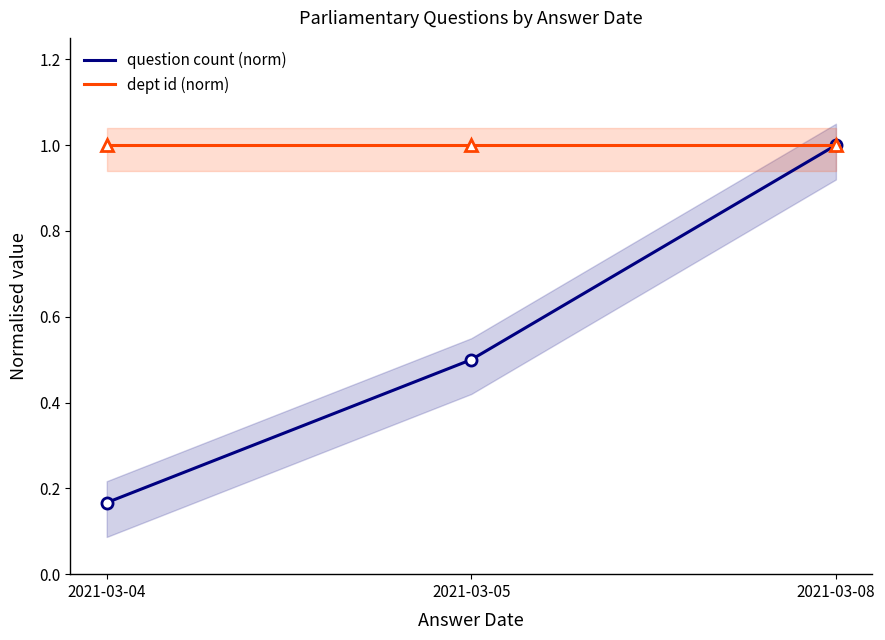

The value of question count (norm) at 2021-03-08 is 0.5. True or false?

False